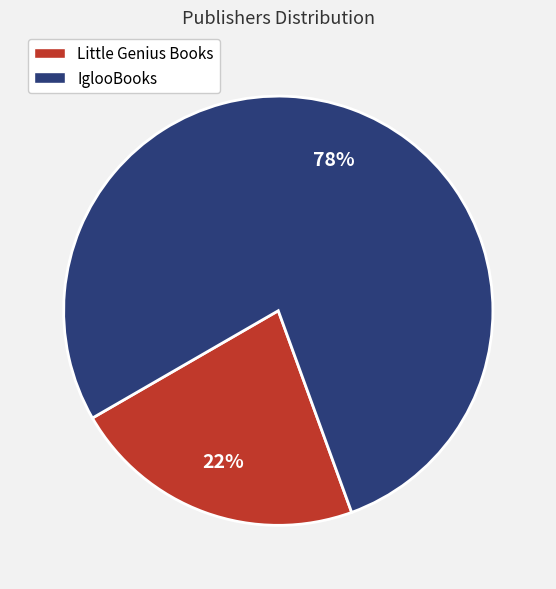

What is the smallest slice in the pie chart?

Little Genius Books